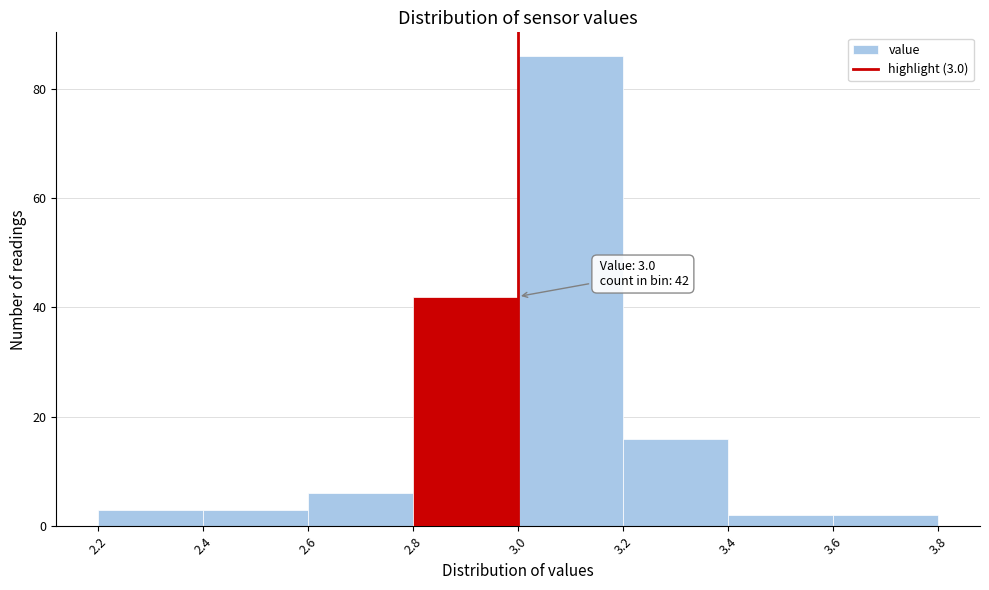

Over which range of the x-axis is the bar tallest?

3.0 to 3.2